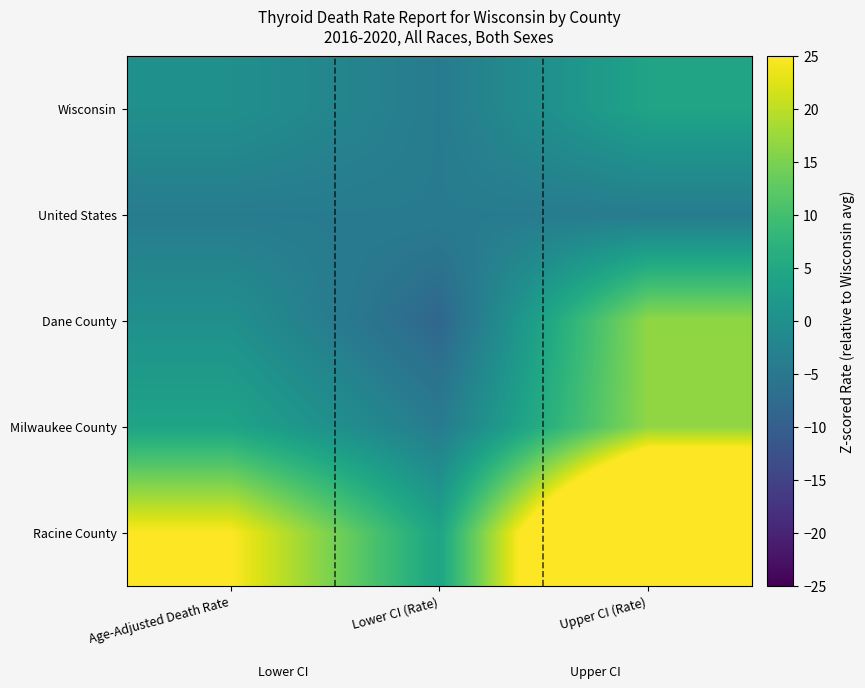

Rank the series at Age-Adjusted Death Rate from highest to lowest value.

Racine County, Milwaukee County, Wisconsin, Dane County, United States